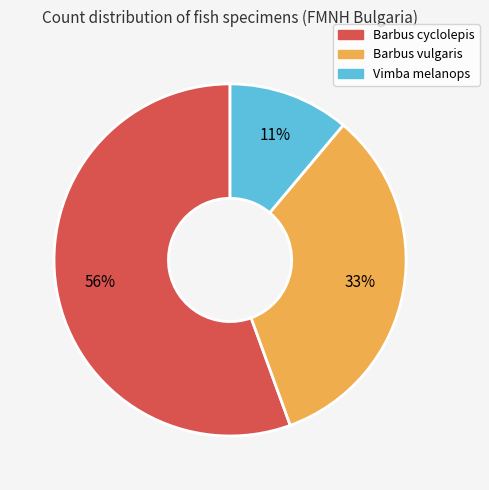

What is the largest slice in the pie chart?

Barbus cyclolepis